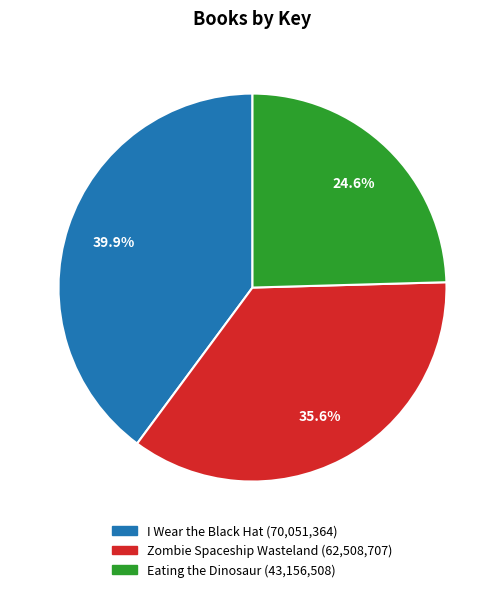

Is there a majority slice in this chart?

No